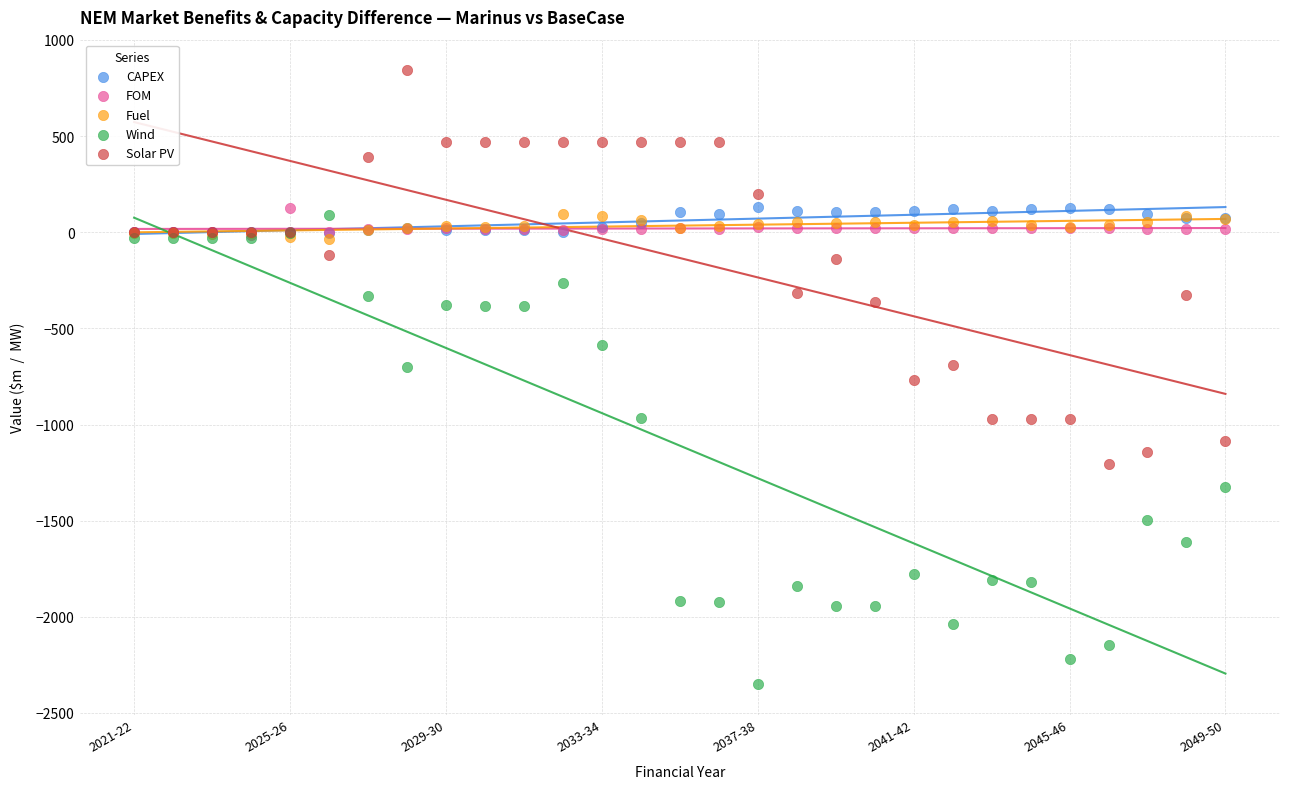

Which series has the widest spread of Y values?

Wind